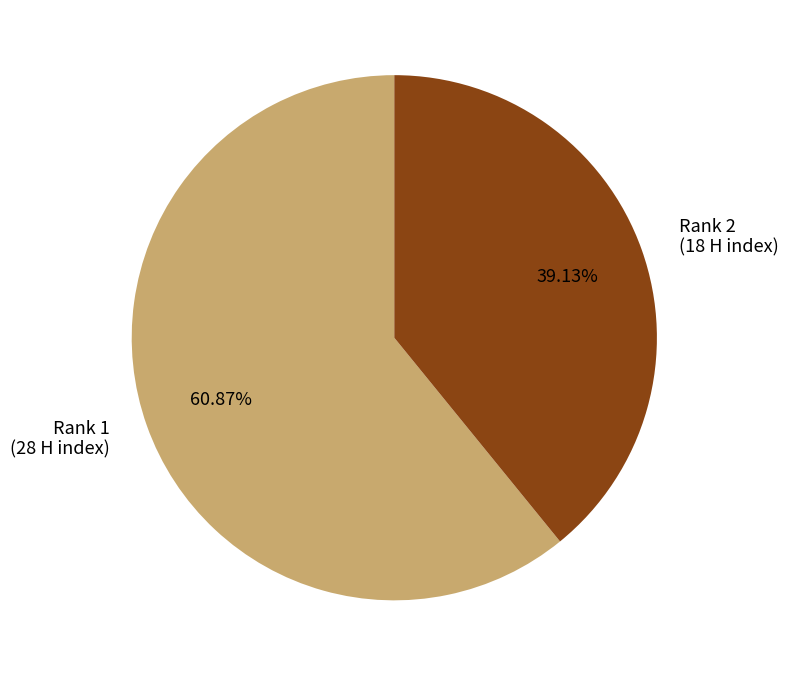

Between Rank 1 (28 H index) and Rank 2 (18 H index), which is larger?

Rank 1 (28 H index)